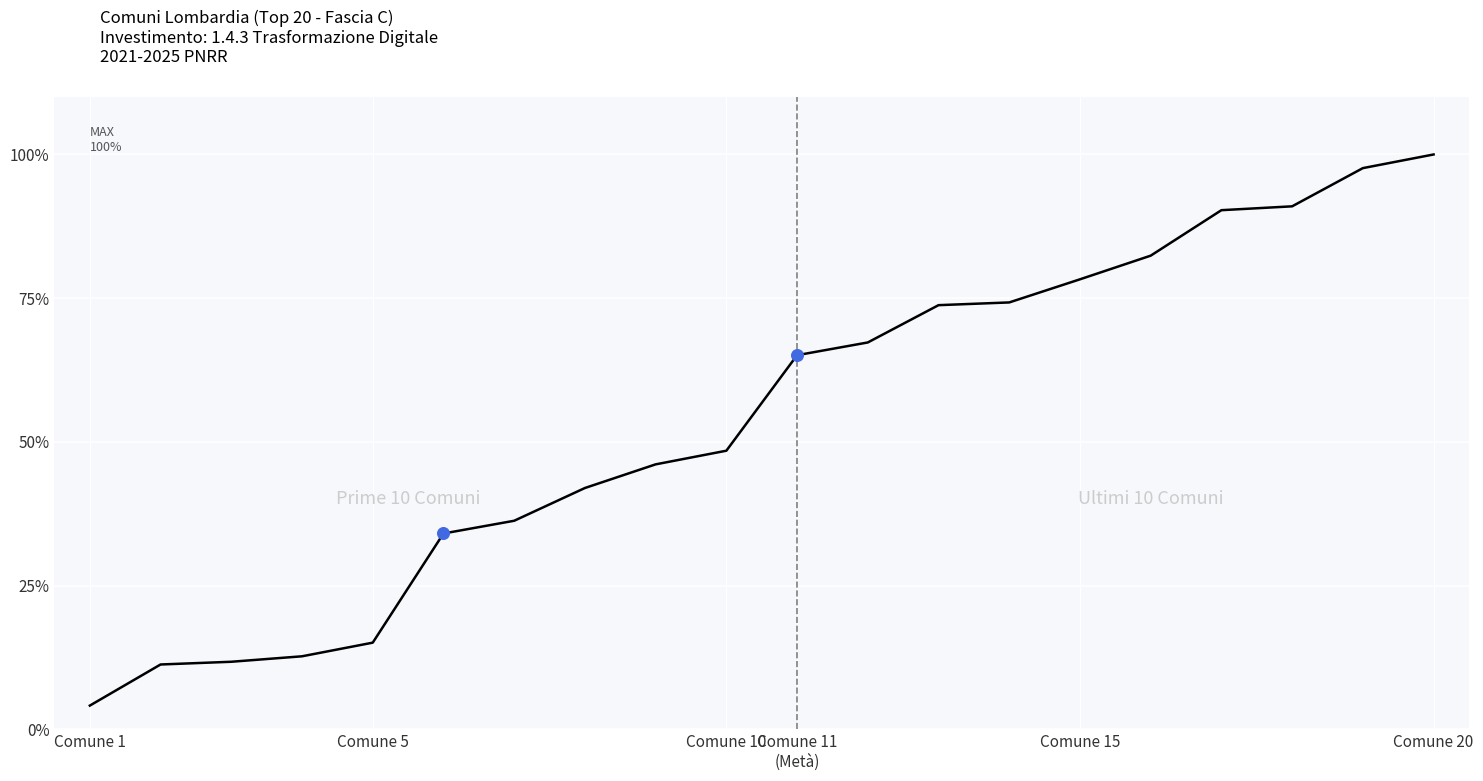

What is the difference between the maximum and minimum values?

95.9